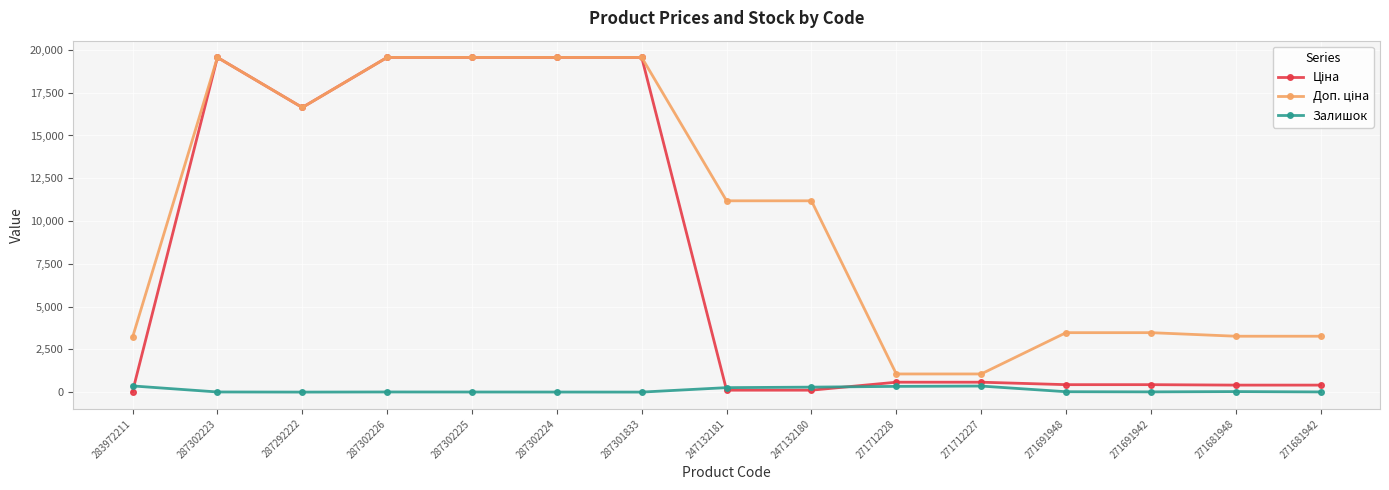

What is the maximum value shown in the chart?

19564.9